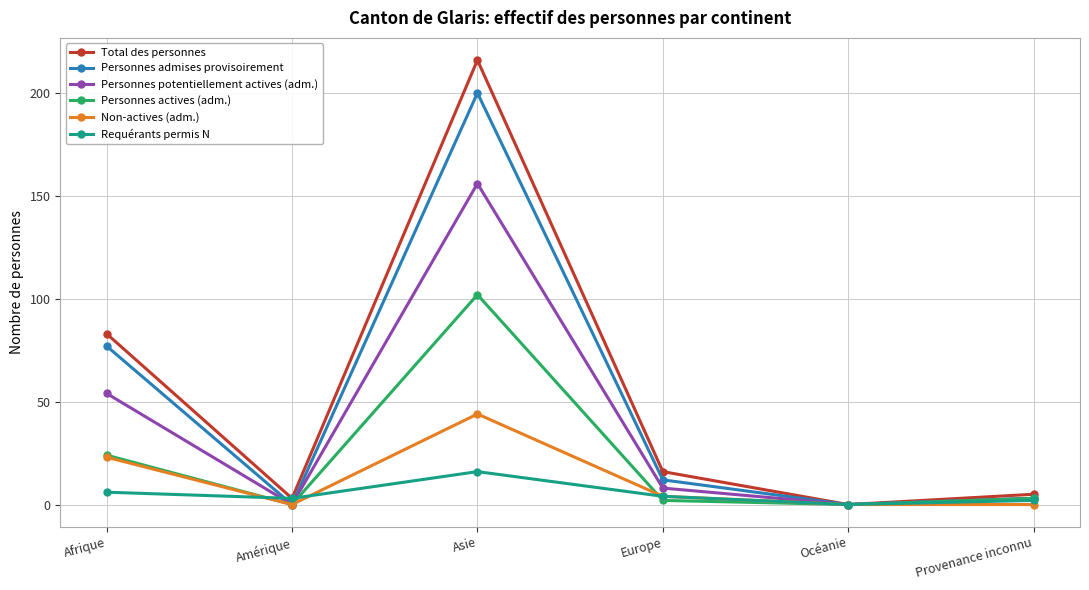

Which series changed the most between Afrique and Asie?

Total des personnes